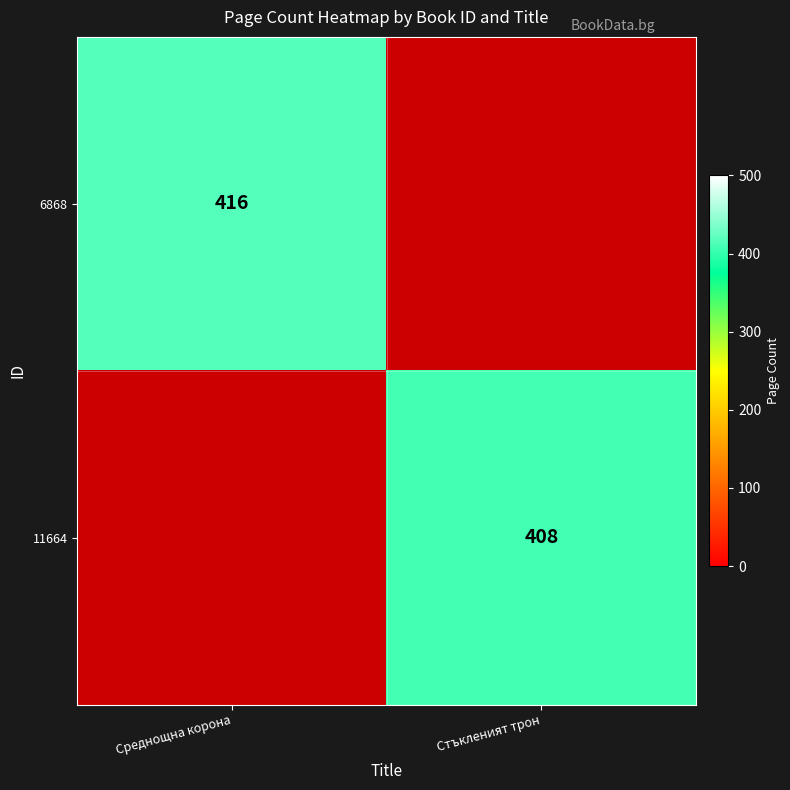

Is it true that 11664 equals 623 at Стъкленият трон?

False